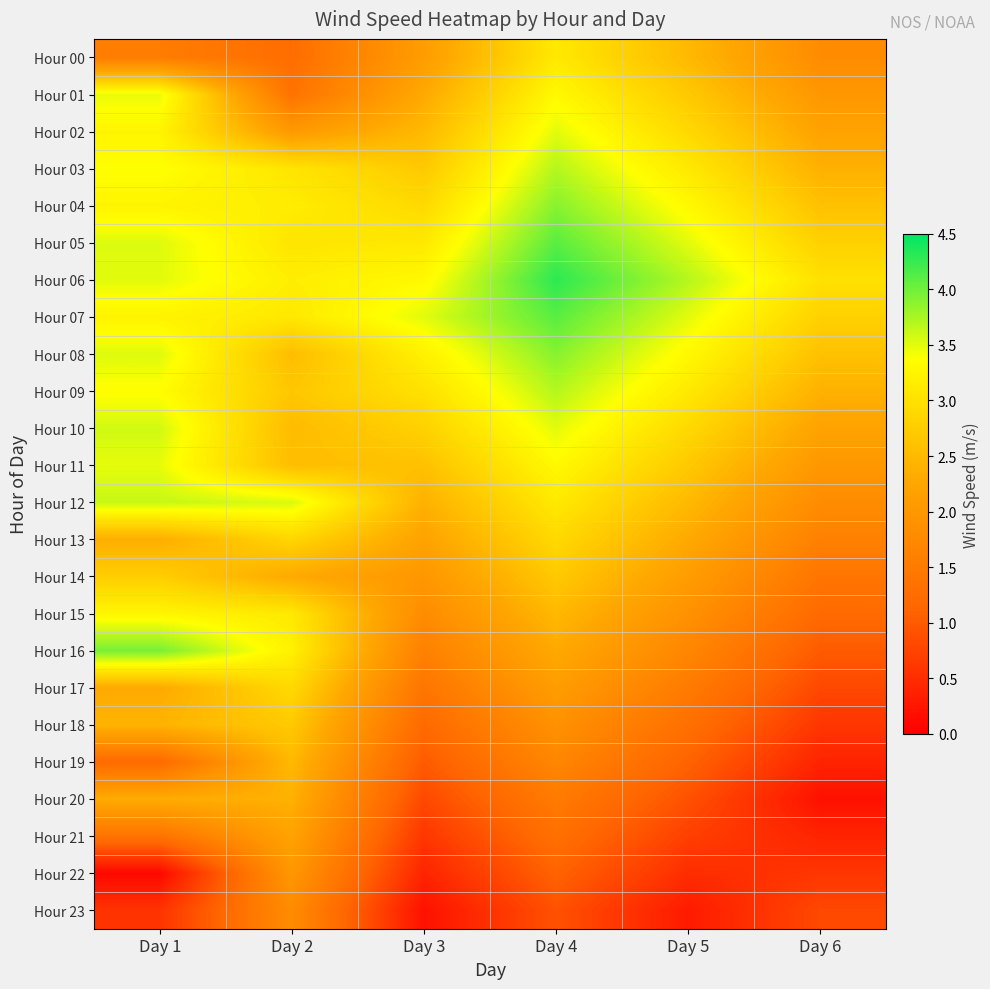

Count the number of categories in the chart.

6